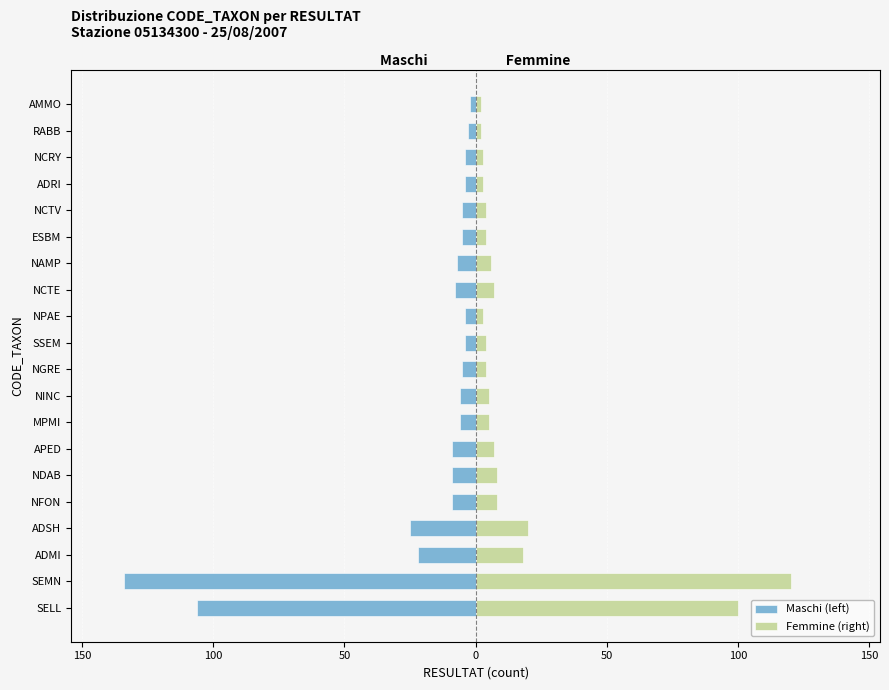

How many values in the Maschi (left) series are below -6?

9